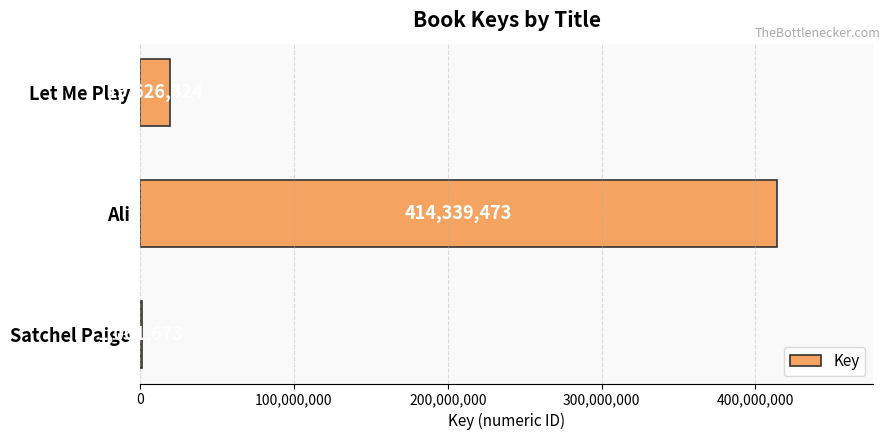

What is the change in value from Let Me Play to Ali?

+394713149